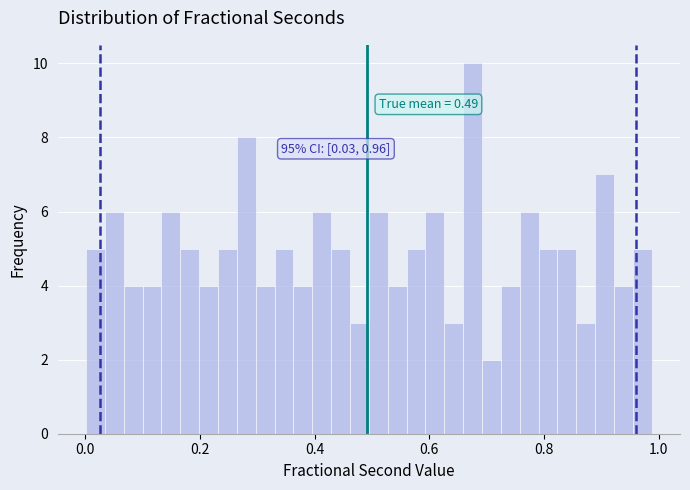

Around what value on the x-axis is the tallest bar? Give the approximate position of its centre, as read against the axis.

0.68